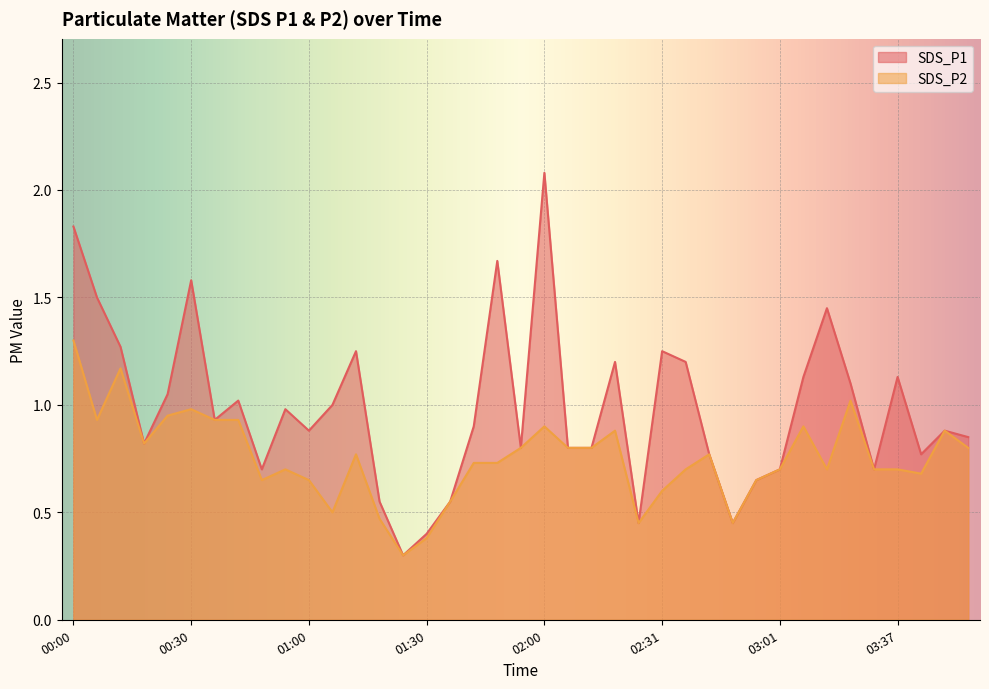

Where is SDS_P1 nearest to the value 1?

01:06